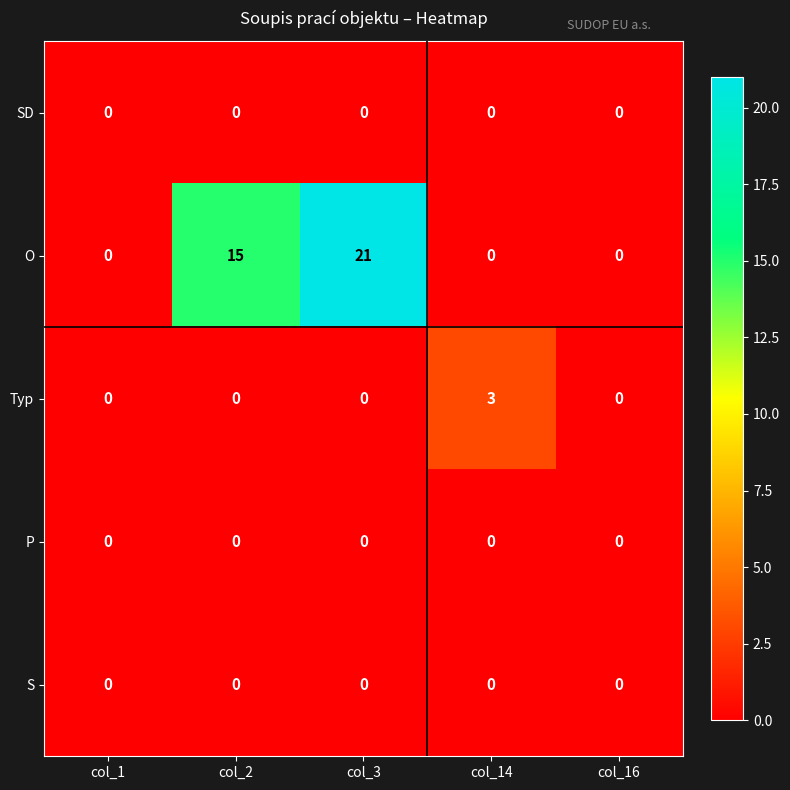

At how many categories does at least one series exceed 6?

2